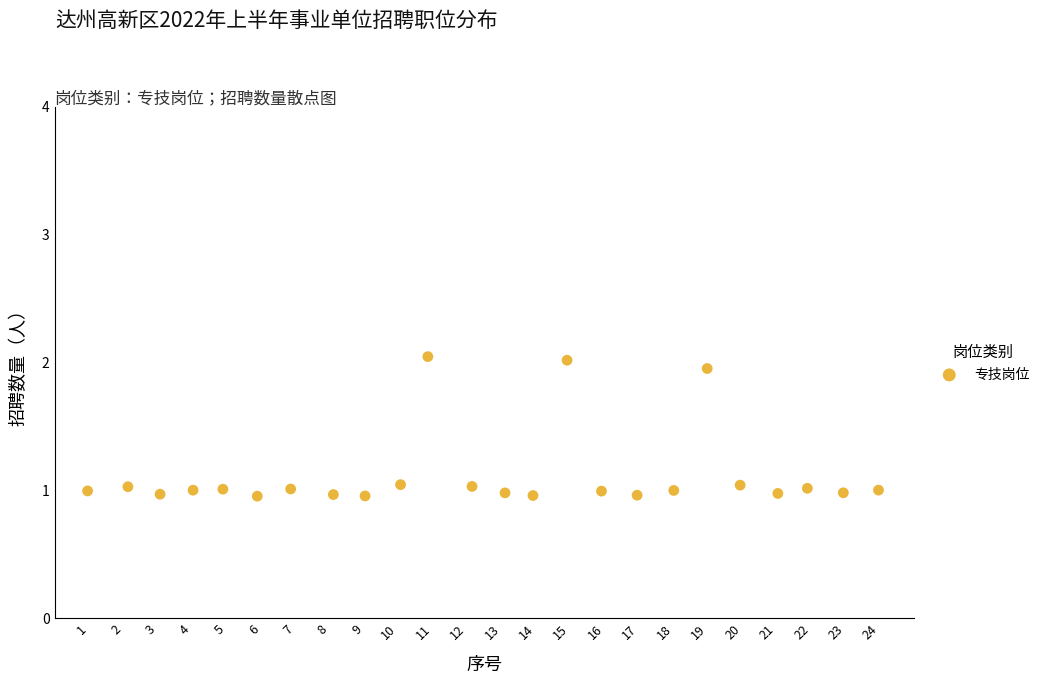

What is the range of X values (max minus min)?

23.0